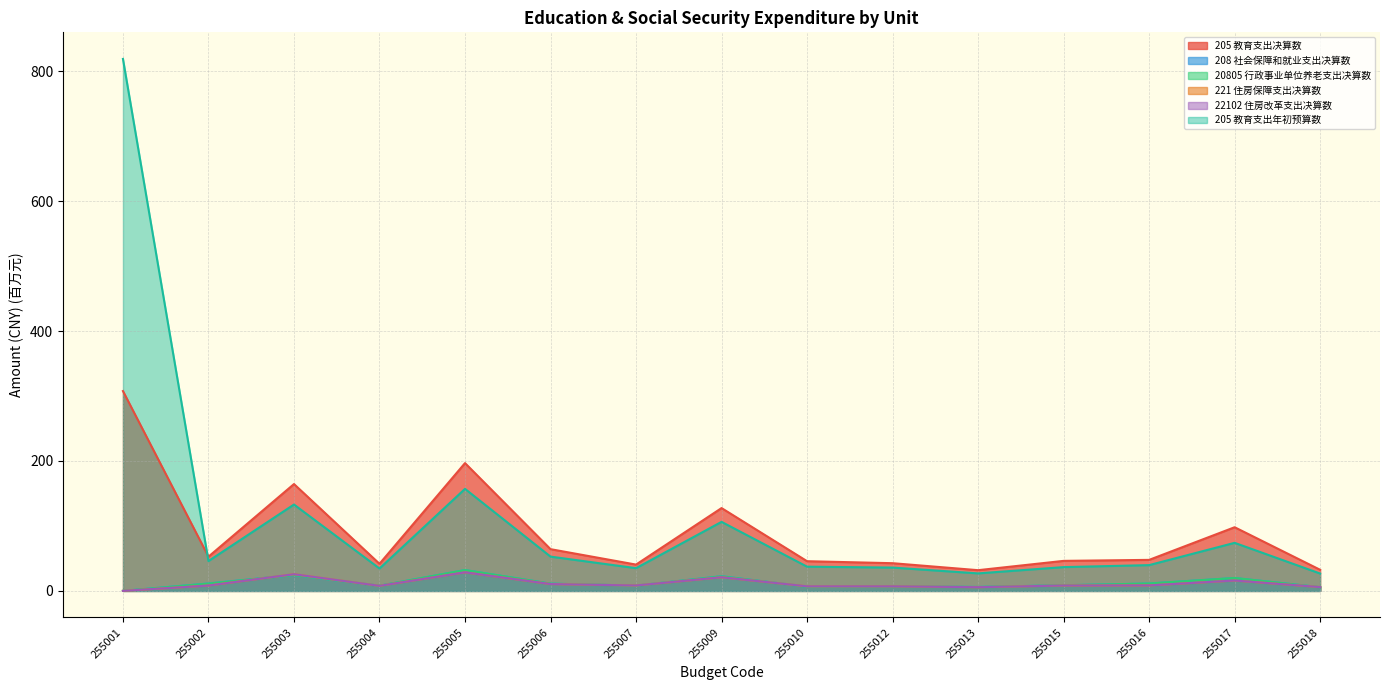

Reading left to right, transcribe all the data shown in this chart.

205 教育支出决算数: 255001=307.7	255002=52.7	255003=164.5	255004=41.7	255005=196.7	255006=64.2	255007=40.5	255009=127.5	255010=45.7	255012=42.6	255013=31.9	255015=46.2	255016=47.8	255017=98.0	255018=32.5
208 社会保障和就业支出决算数: 255001=0.0	255002=11.5	255003=24.4	255004=7.9	255005=32.1	255006=11.2	255007=8.1	255009=22.7	255010=6.4	255012=6.8	255013=6.0	255015=8.6	255016=11.4	255017=19.9	255018=5.7
20805 行政事业单位养老支出决算数: 255001=0.0	255002=11.2	255003=24.4	255004=7.9	255005=32.1	255006=11.2	255007=8.1	255009=22.4	255010=6.4	255012=6.8	255013=6.0	255015=8.6	255016=11.4	255017=19.9	255018=5.7
221 住房保障支出决算数: 255001=0.0	255002=8.2	255003=25.7	255004=7.7	255005=28.6	255006=10.5	255007=8.3	255009=21.0	255010=7.0	255012=7.0	255013=5.7	255015=8.3	255016=8.4	255017=15.9	255018=5.8
22102 住房改革支出决算数: 255001=0.0	255002=8.2	255003=25.7	255004=7.7	255005=28.6	255006=10.5	255007=8.3	255009=21.0	255010=7.0	255012=7.0	255013=5.7	255015=8.3	255016=8.4	255017=15.9	255018=5.8
205 教育支出年初预算数: 255001=819.0	255002=45.9	255003=133.0	255004=34.5	255005=157.1	255006=52.8	255007=35.0	255009=106.3	255010=37.3	255012=35.9	255013=26.9	255015=36.6	255016=39.7	255017=74.0	255018=26.7